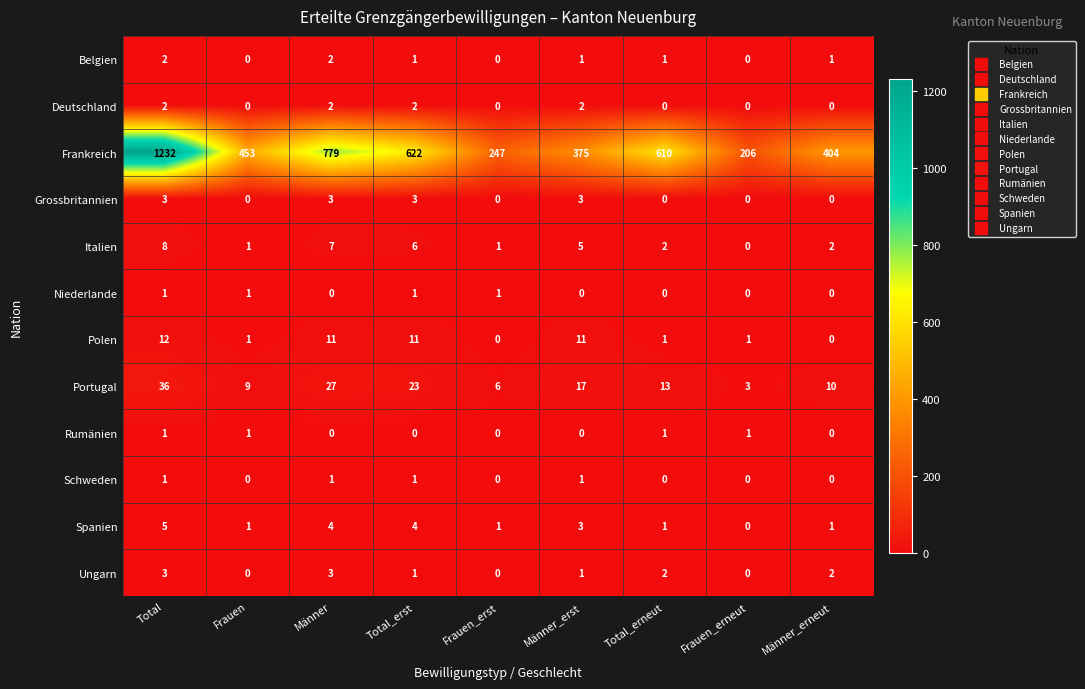

What is the maximum value shown in the chart?

1232